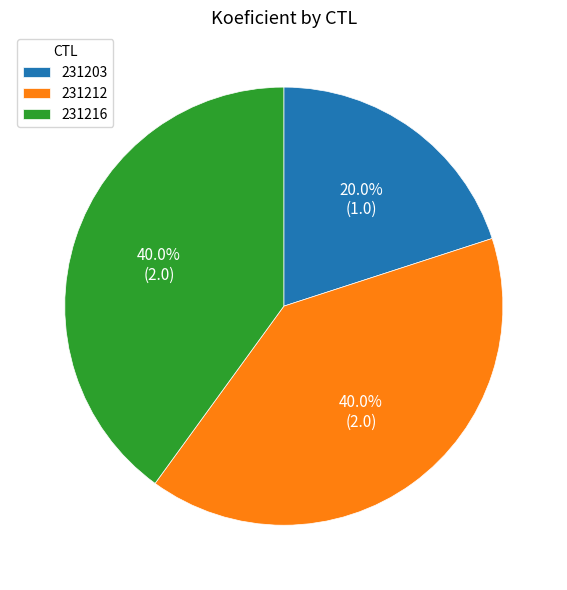

To the nearest percent, what is the average slice percentage?

33%